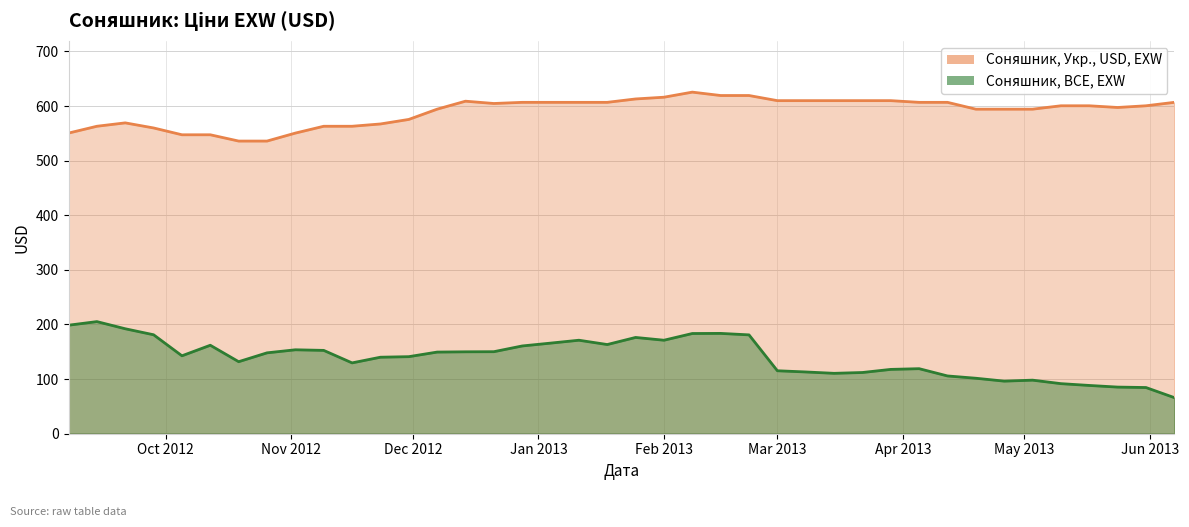

At which category does Соняшник, BCE, EXW reach its first local peak?

2012-09-14